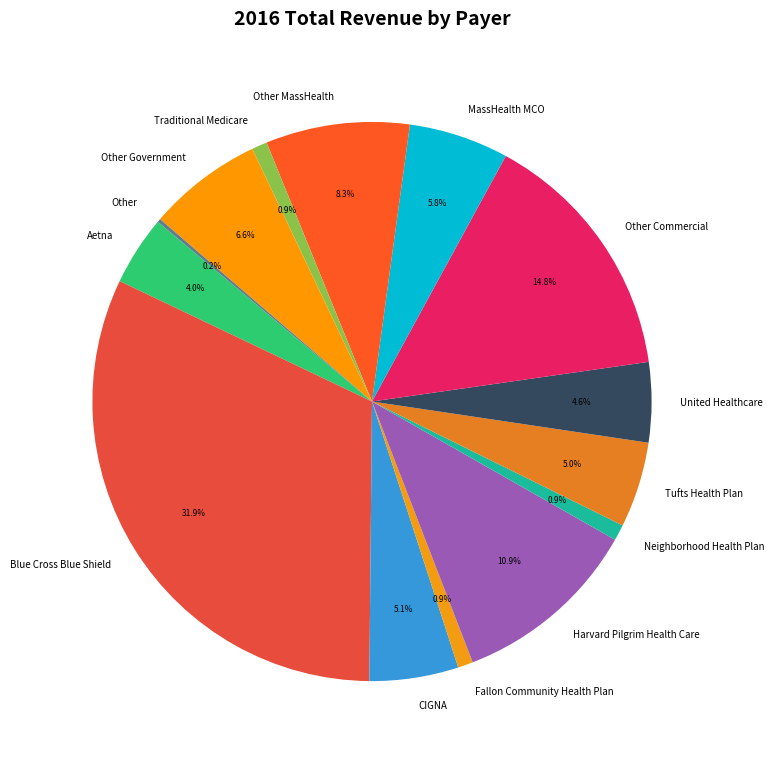

Does Neighborhood Health Plan represent more than half of the total?

No